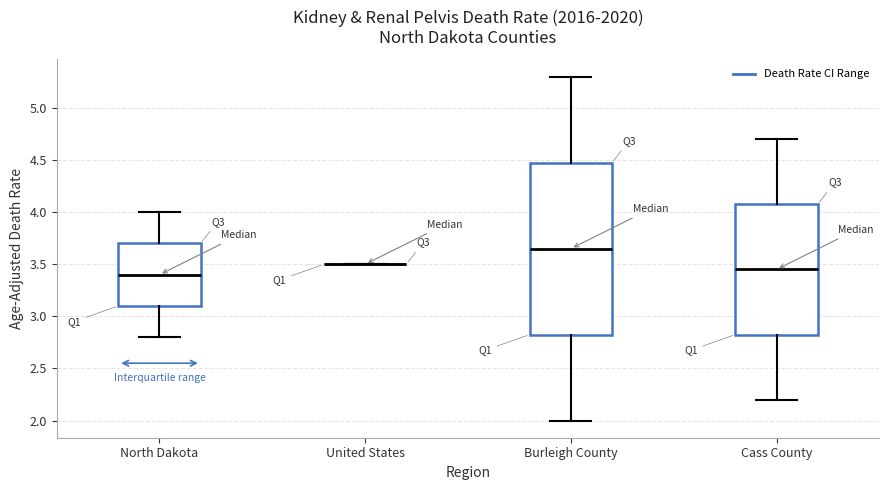

Comparing the boxes themselves (not the whiskers), which one is the tallest?

Burleigh County